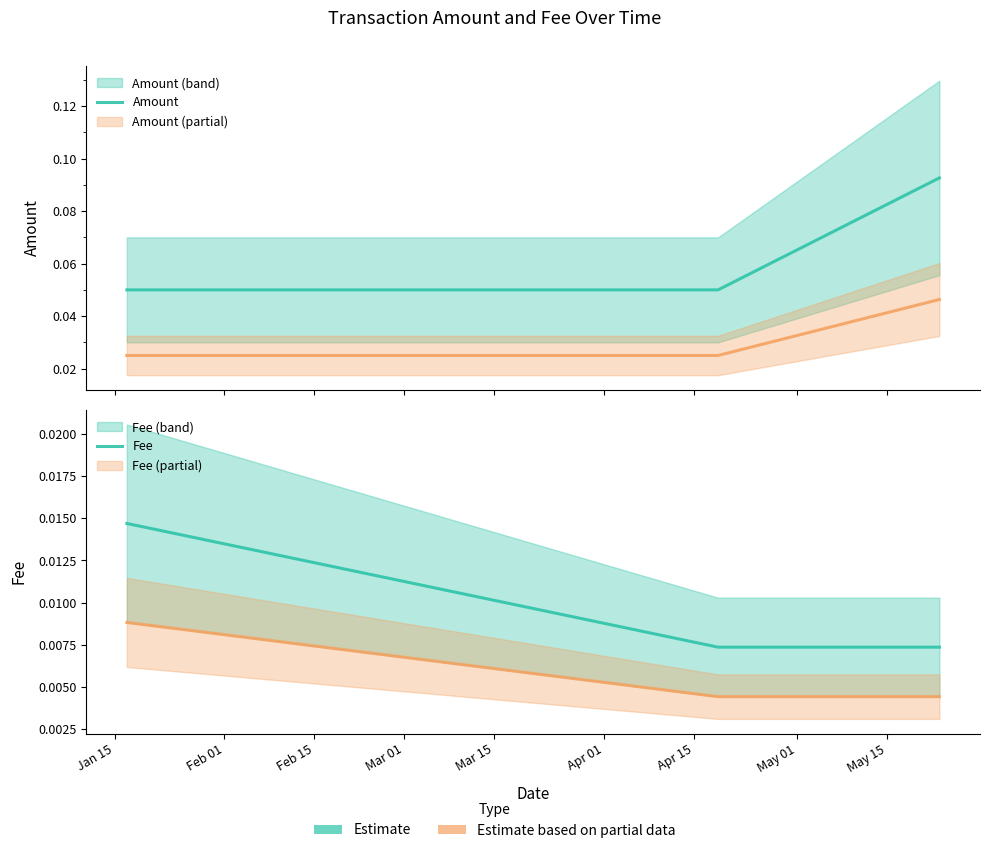

Count the number of data series in this chart.

2